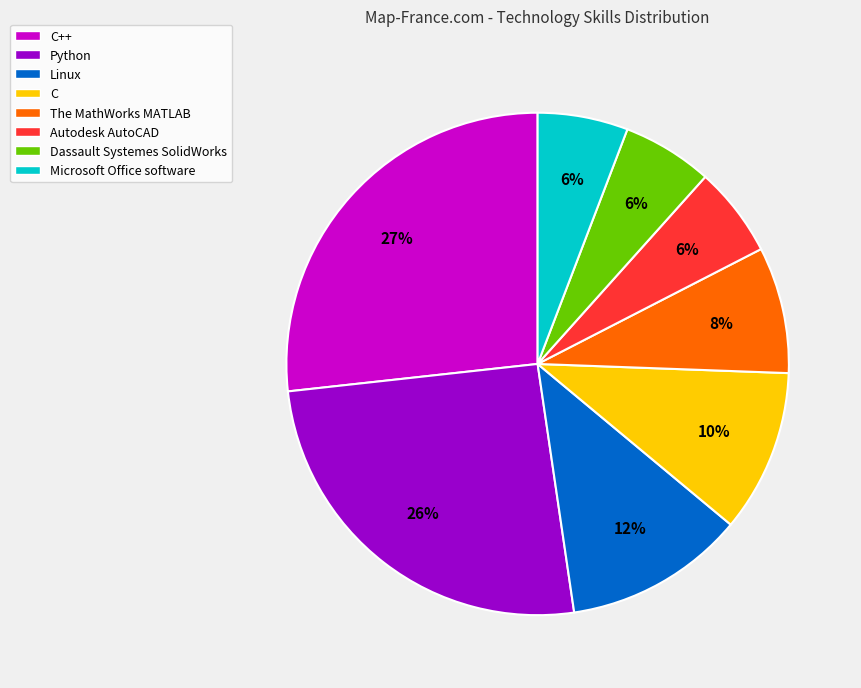

Does The MathWorks MATLAB represent more than half of the total?

No